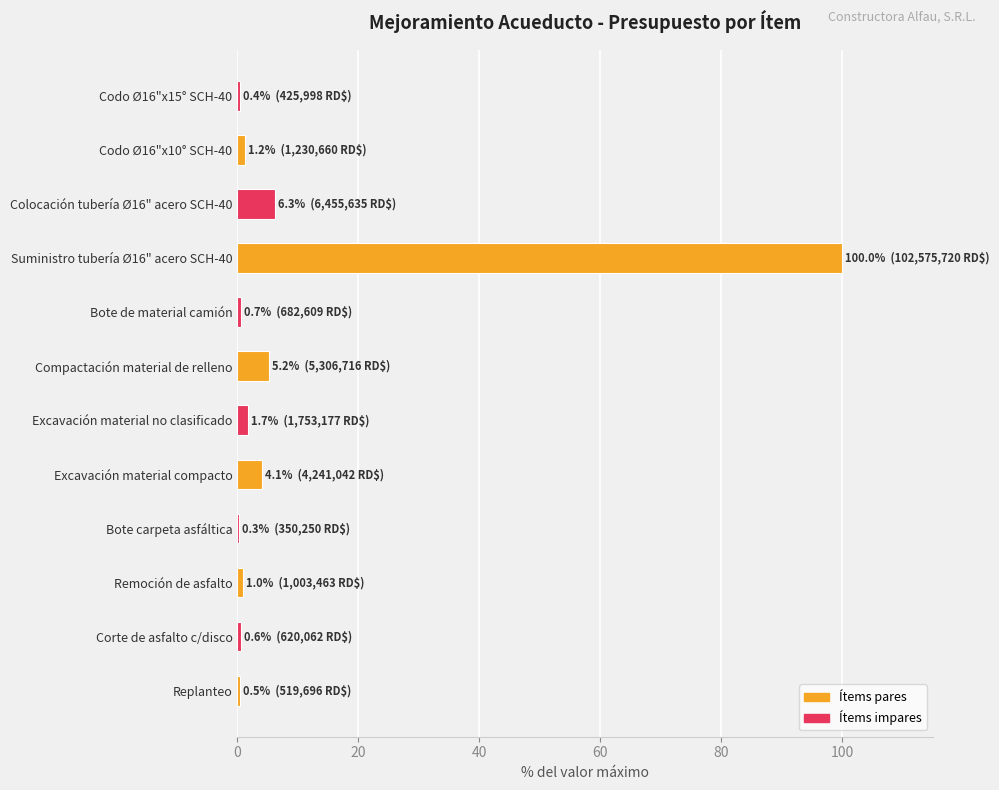

What is the change in value from Compactación material de relleno to Suministro tubería Ø16" acero SCH-40?

+94.8